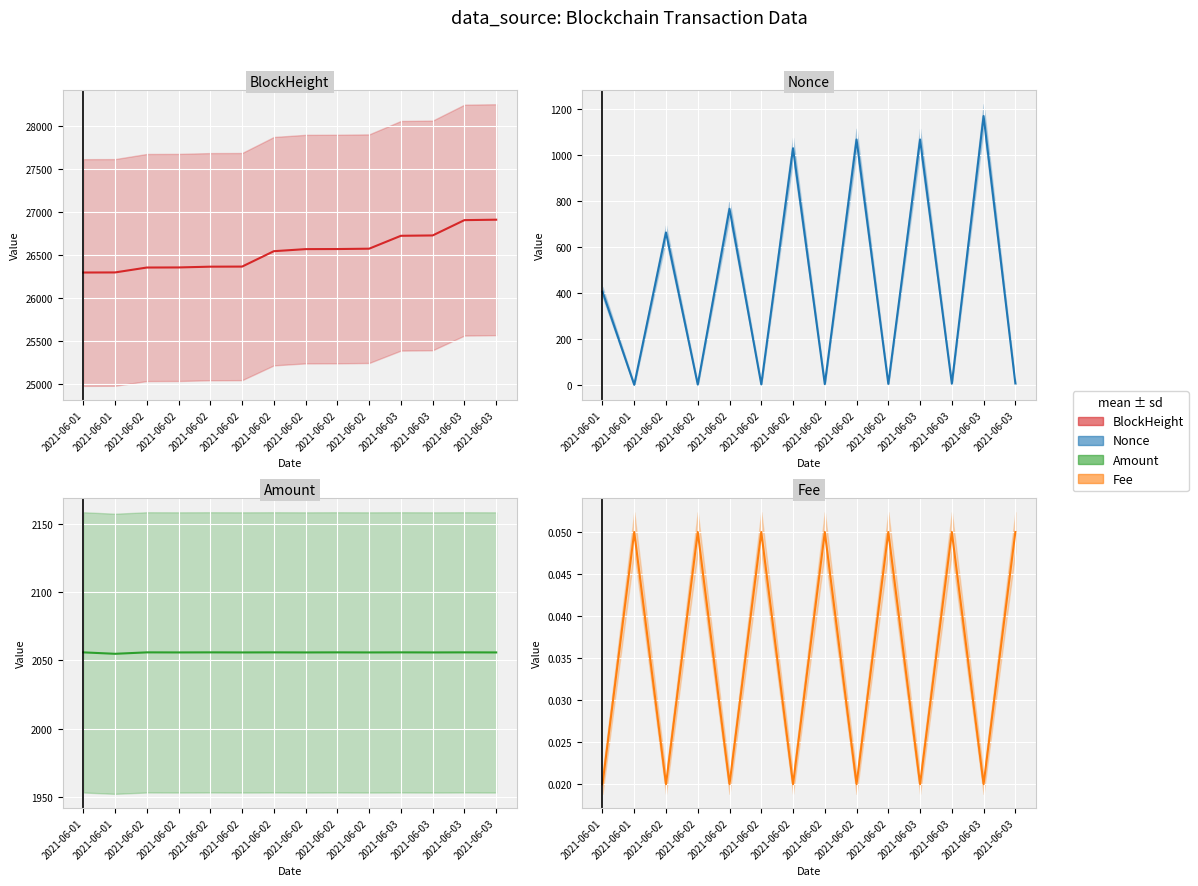

What is the average value of the Nonce series?

441.5